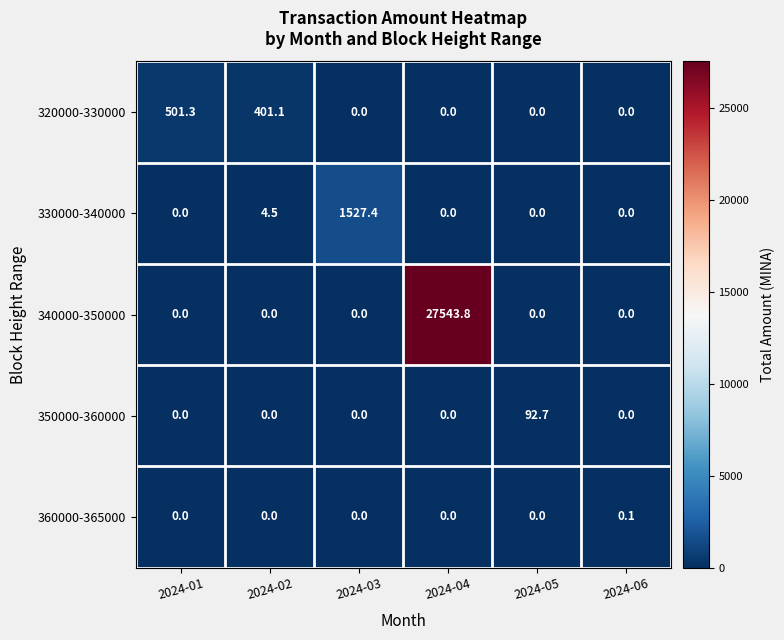

What is the average value of the 350000-360000 series?

15.5